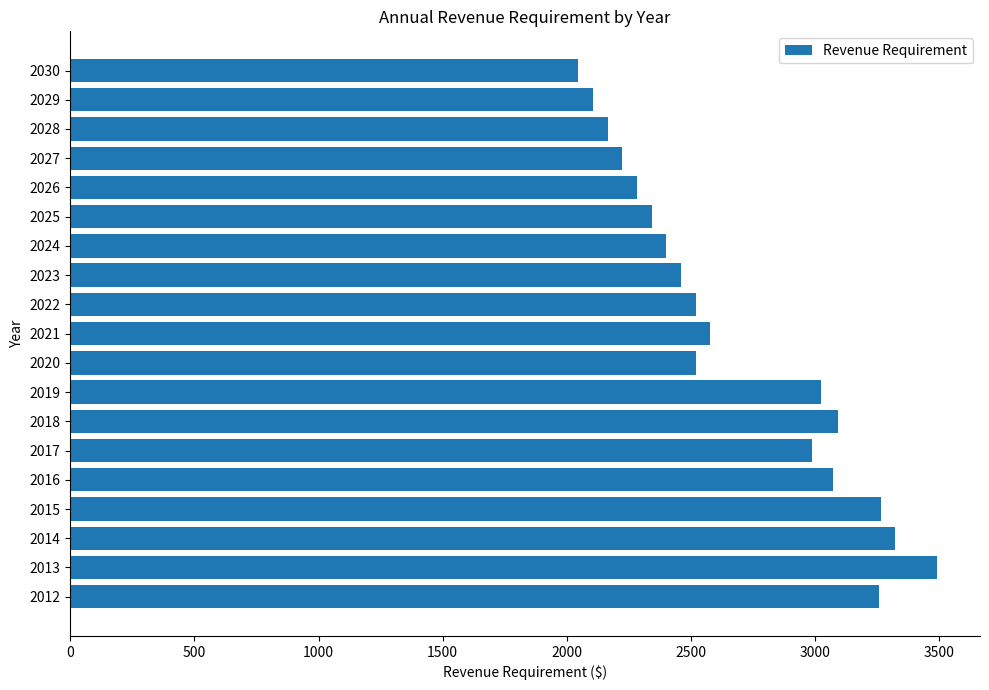

What is the change in value from 2025 to 2030?

-295.6